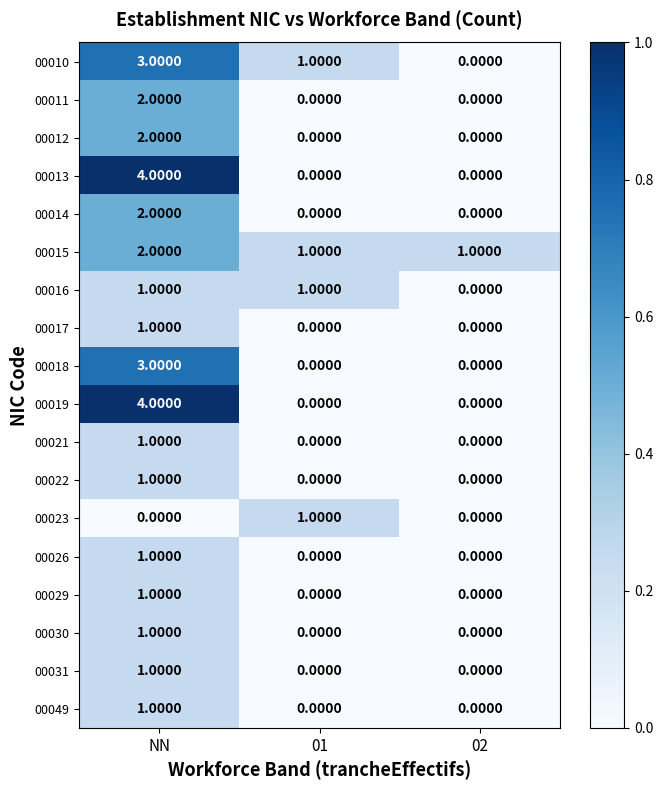

At which category does the chart reach its peak across all series?

NN